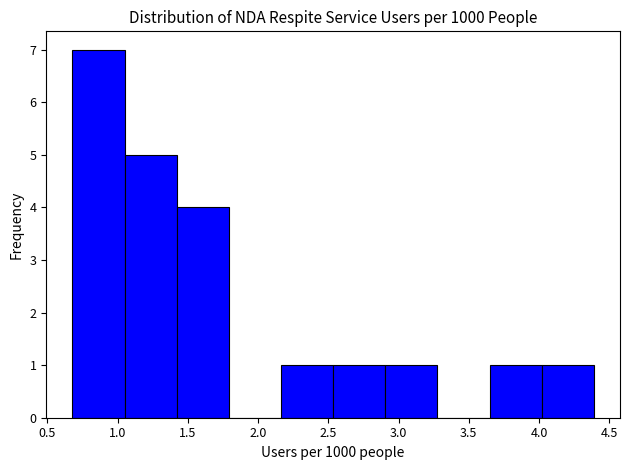

Reading left to right, transcribe this chart: for each bar, give the range it covers on the x-axis and its height. Neither the bar edges nor the heights are printed on the chart, so give them approximately, as read against the axes.

0.70 to 1.05: 7
1.05 to 1.40: 5
1.40 to 1.80: 4
1.80 to 2.15: 0
2.15 to 2.55: 1
2.55 to 2.90: 1
2.90 to 3.30: 1
3.30 to 3.65: 0
3.65 to 4.00: 1
4.00 to 4.40: 1